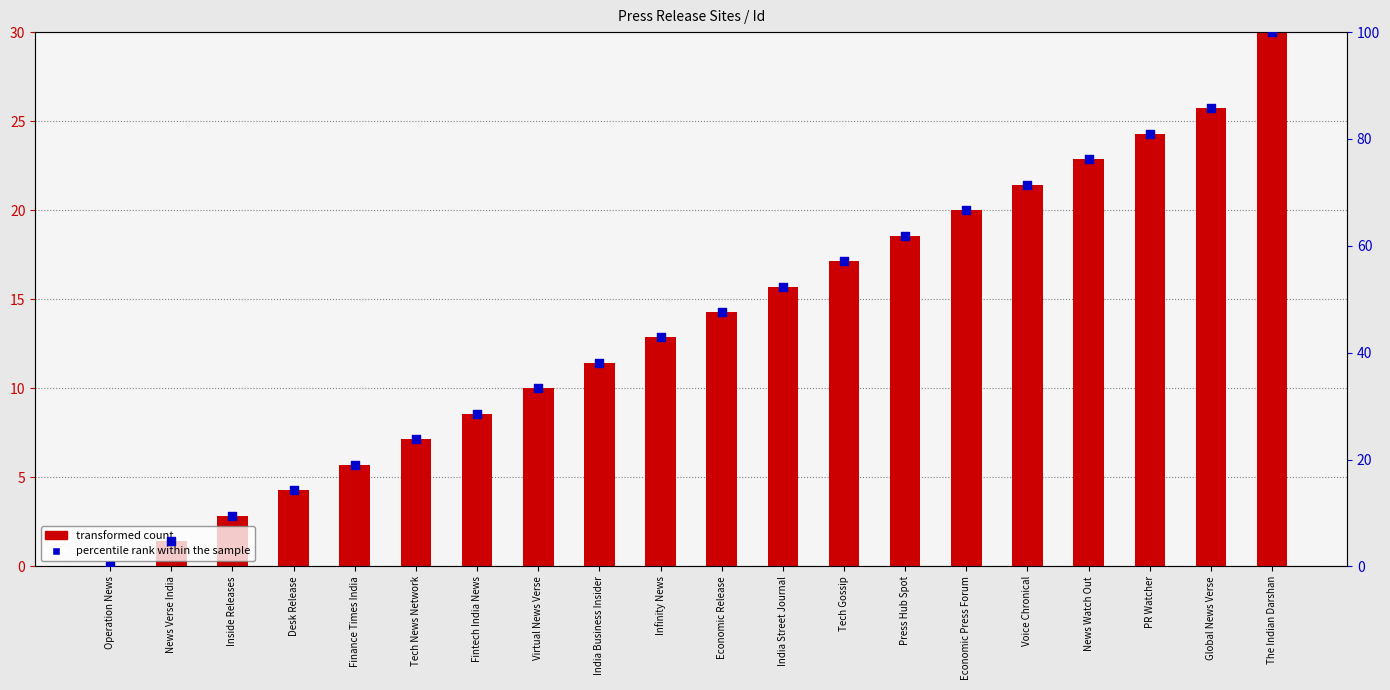

Which series has the largest total across all categories?

percentile rank within the sample